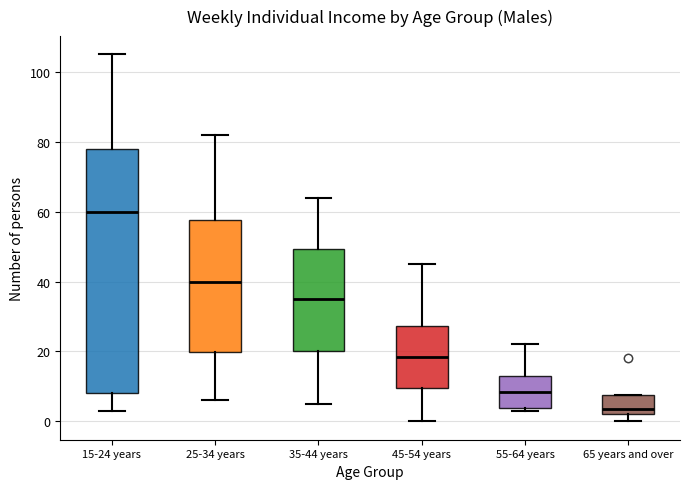

Reading left to right, read every box against the y-axis: the position of its median line, the range the box covers, and the ends of its whiskers. The values are not printed on the chart, so give them approximately, as read against the axis.

15-24 years: median 60, box 8 to 78, whiskers 4 to 106
25-34 years: median 40, box 20 to 58, whiskers 6 to 82
35-44 years: median 36, box 20 to 50, whiskers 6 to 64
45-54 years: median 18, box 10 to 28, whiskers 0 to 46
55-64 years: median 8, box 4 to 14, whiskers 4 (just below the box's lower edge) to 22
65 years and over: median 4, box 2 to 8, whiskers 0 to 8